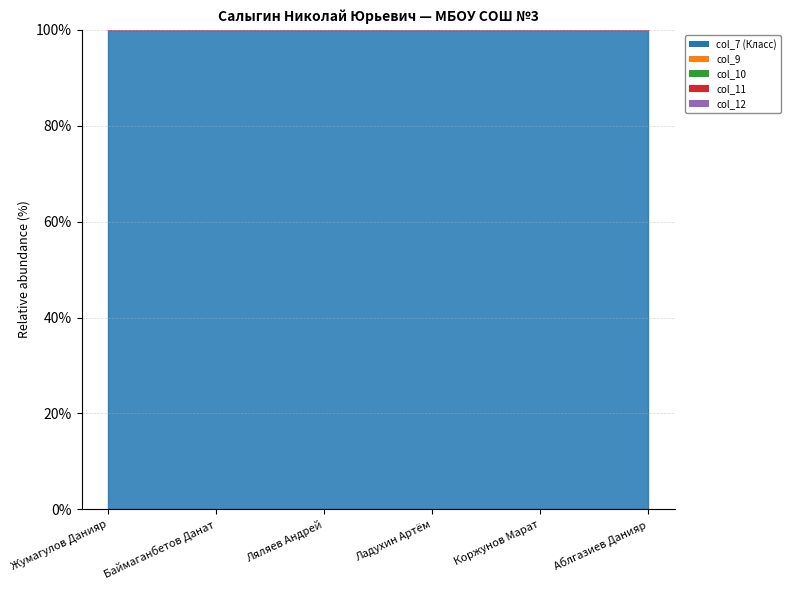

Reading left to right, extract all data points from this chart.

col_7 (Класс): Жумагулов Данияр=11	Баймаганбетов Данат=11	Ляляев Андрей=11	Ладухин Артём=11	Коржунов Марат=11	Аблгазиев Данияр=11
col_9: Жумагулов Данияр=0	Баймаганбетов Данат=0	Ляляев Андрей=0	Ладухин Артём=0	Коржунов Марат=0	Аблгазиев Данияр=0
col_10: Жумагулов Данияр=0	Баймаганбетов Данат=0	Ляляев Андрей=0	Ладухин Артём=0	Коржунов Марат=0	Аблгазиев Данияр=0
col_11: Жумагулов Данияр=0	Баймаганбетов Данат=0	Ляляев Андрей=0	Ладухин Артём=0	Коржунов Марат=0	Аблгазиев Данияр=0
col_12: Жумагулов Данияр=0	Баймаганбетов Данат=0	Ляляев Андрей=0	Ладухин Артём=0	Коржунов Марат=0	Аблгазиев Данияр=0